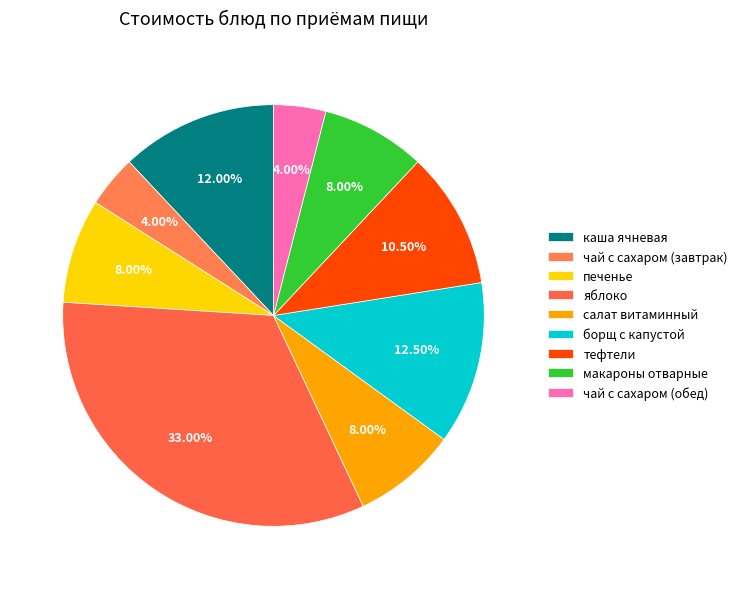

Does чай с сахаром (завтрак) account for over 50% of the chart?

No